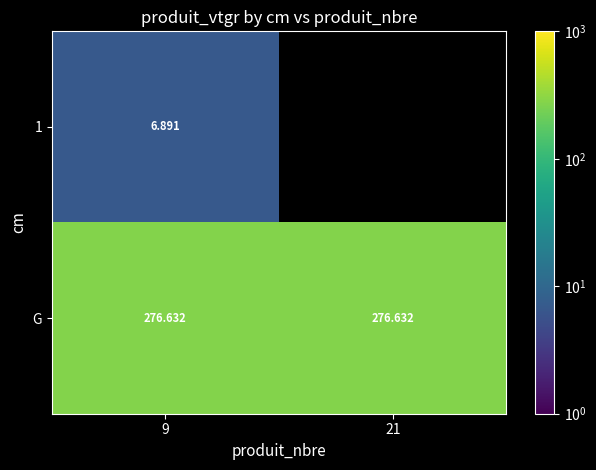

How many positive values does the 1 series have?

1